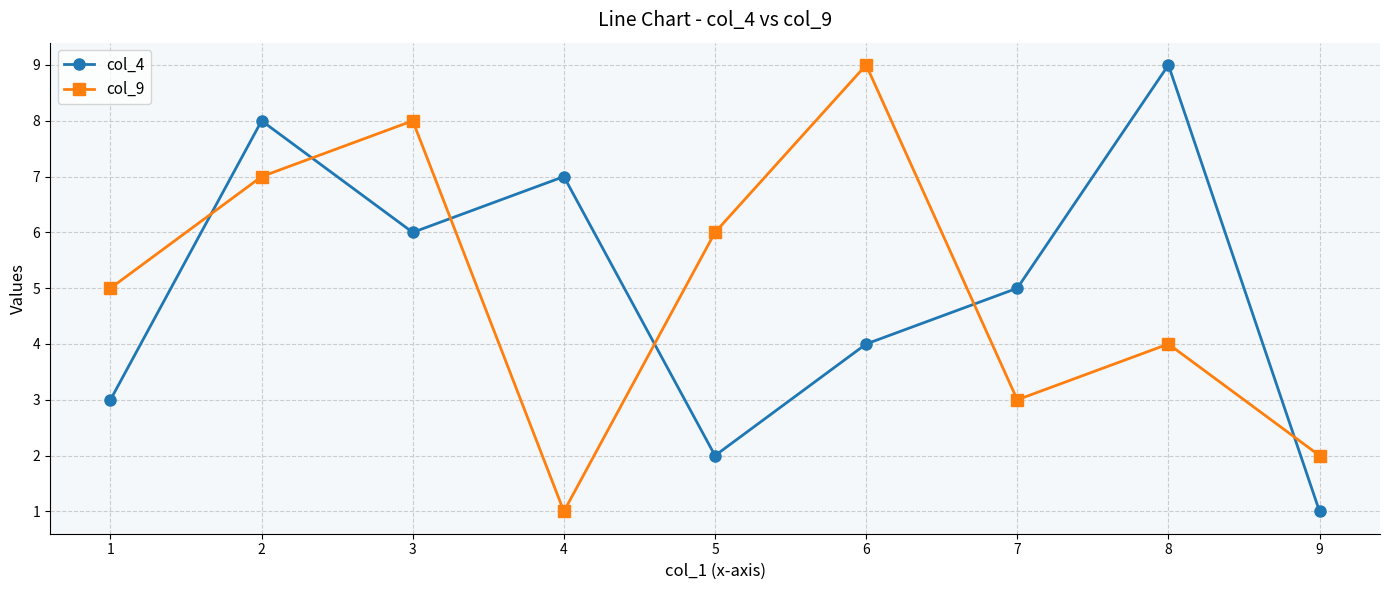

How many lines are shown in the chart?

2